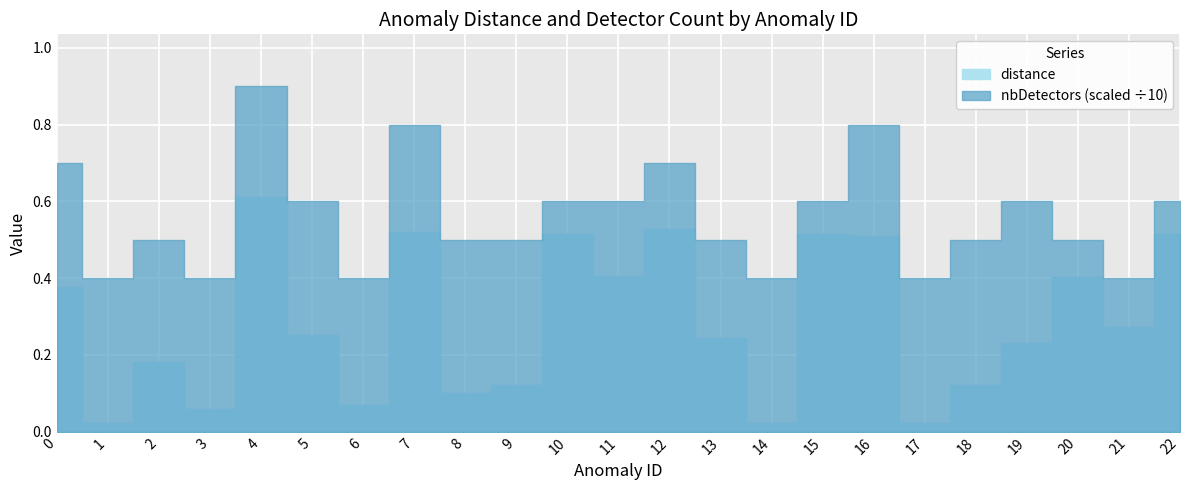

Between 18 and 10, which is larger?

10